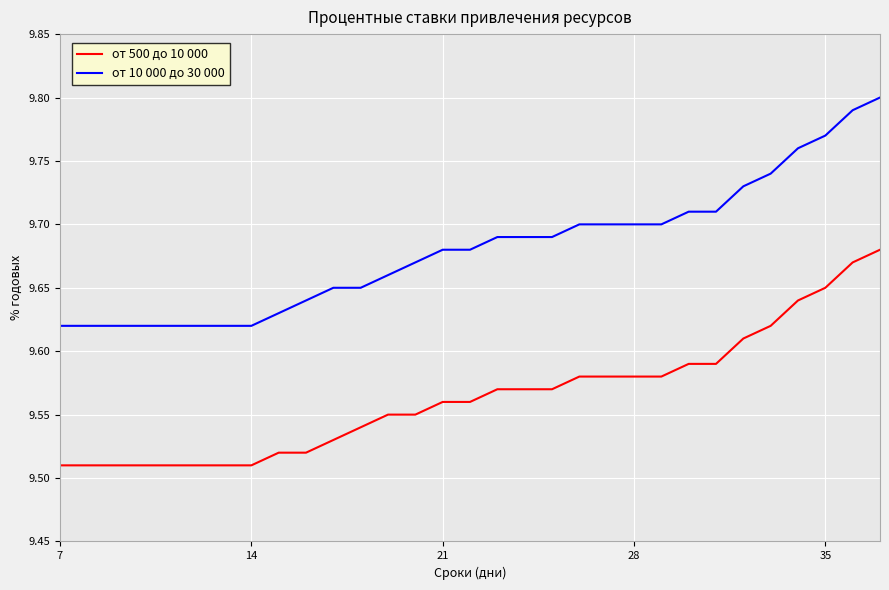

At how many categories does at least one series exceed 9?

31